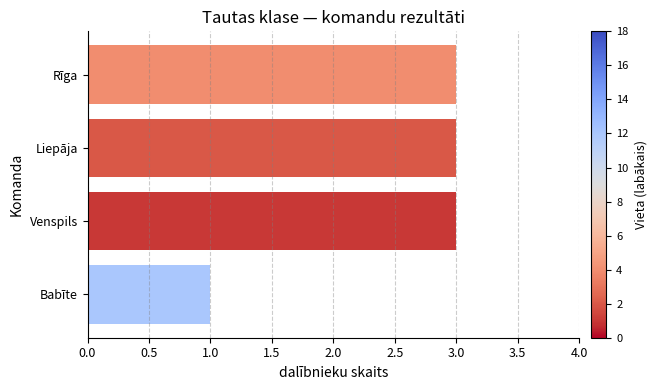

What is the sum of the values at Rīga and Liepāja?

6